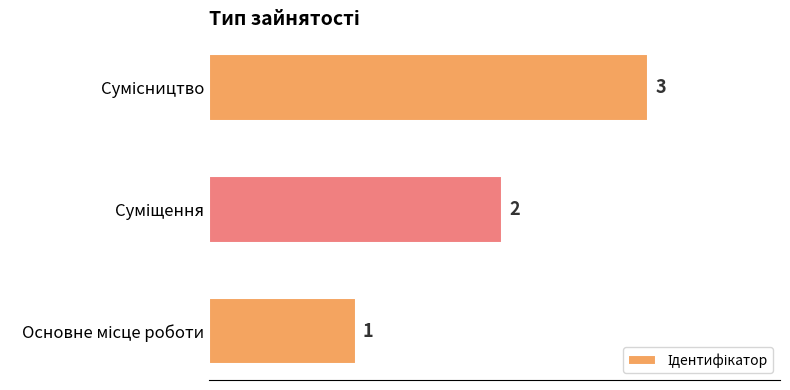

What is the greatest value displayed?

3